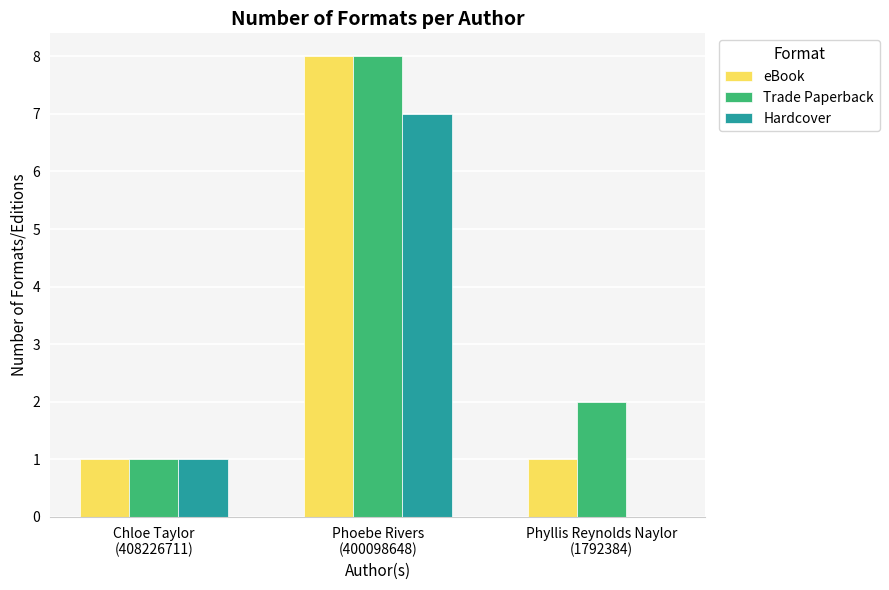

What is the maximum value shown in the chart?

8